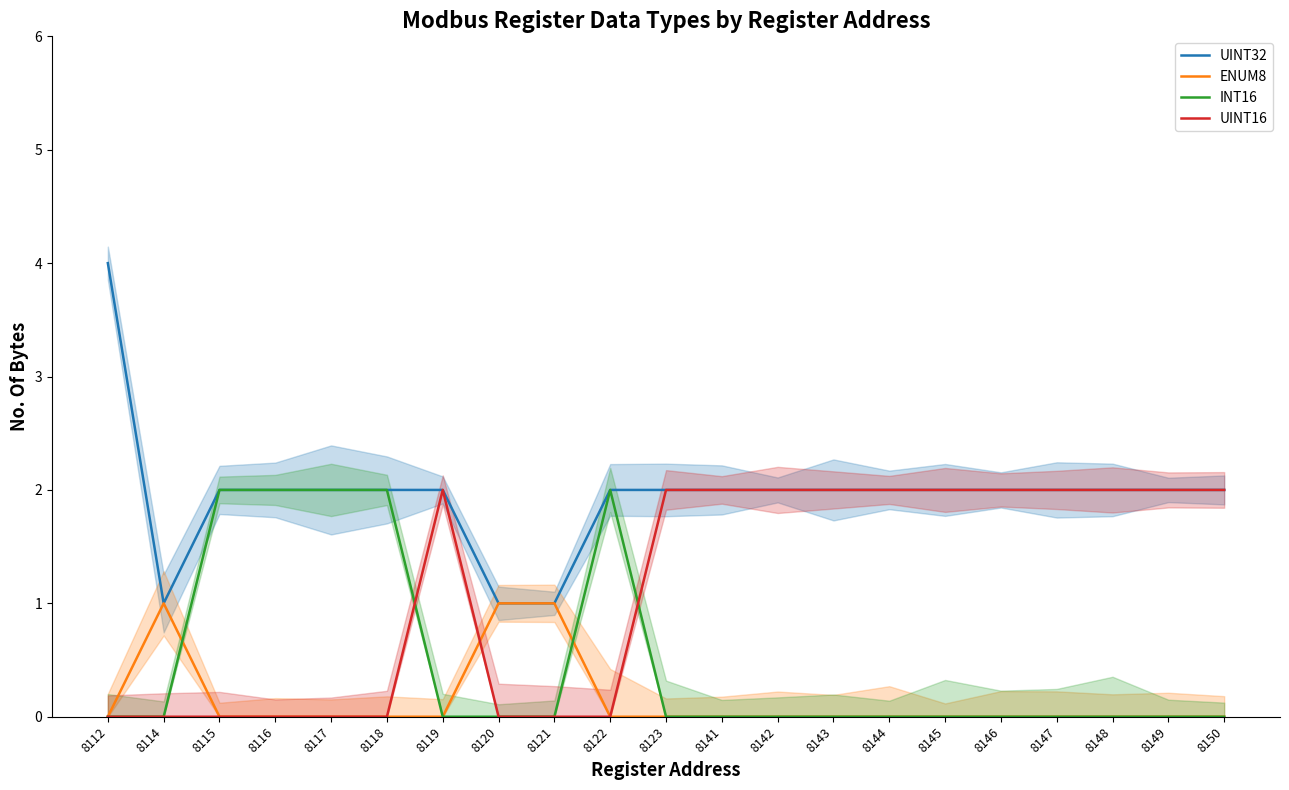

Is this an area chart (filled region under the line)?

No